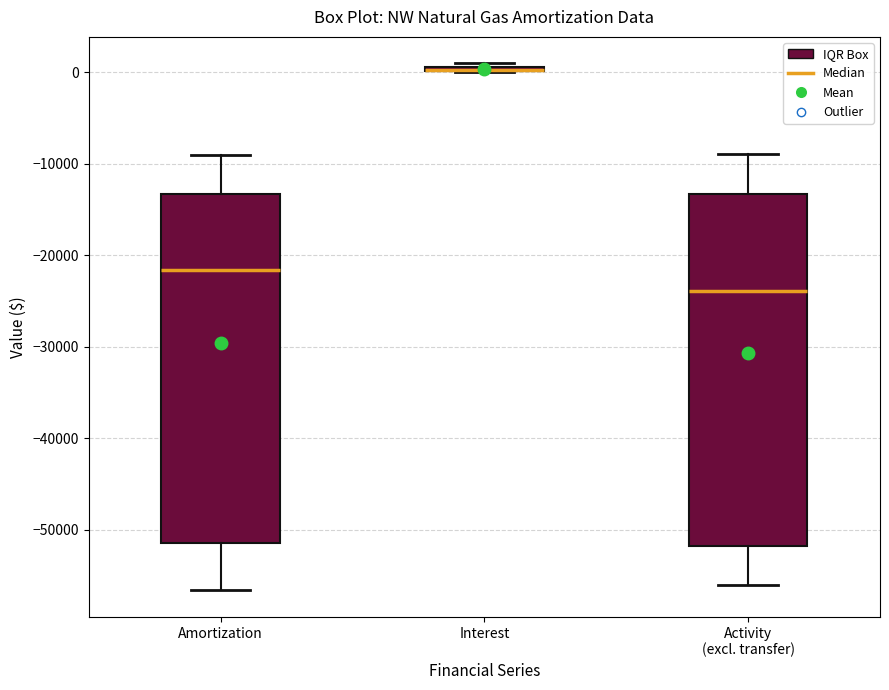

Where is the upper edge of the box for Amortization on the y-axis? The values are not printed on the chart, so give them approximately, as read against the axis.

-13000